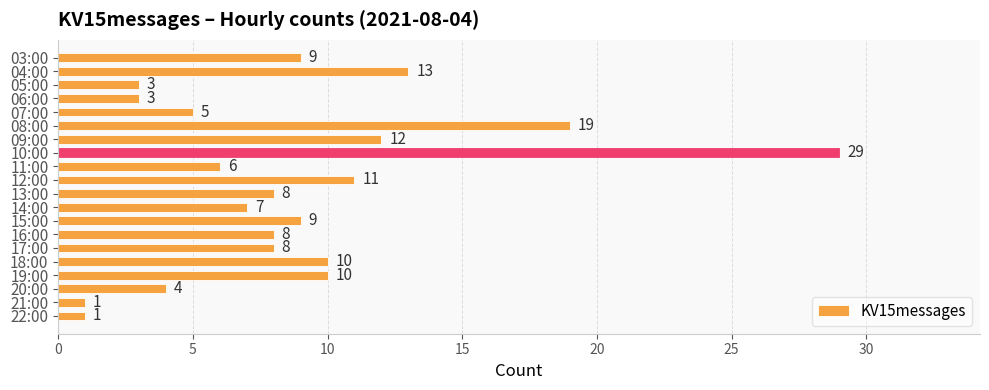

At which category does the chart reach its peak across all series?

10:00